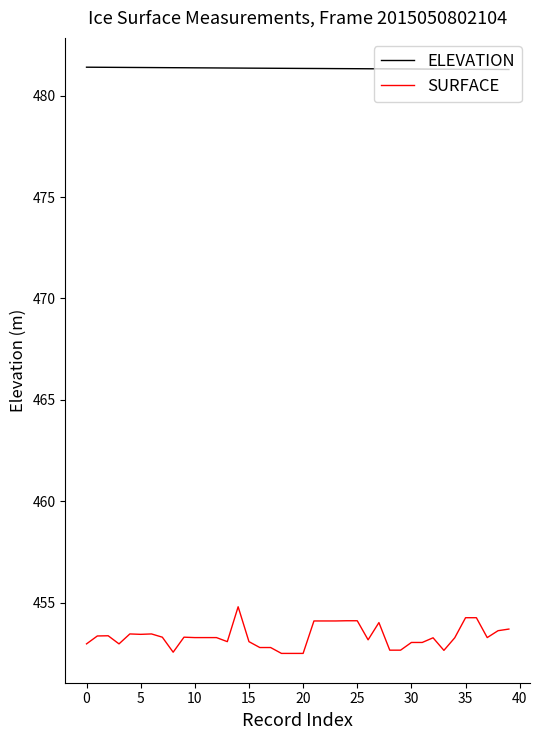

List the series in order of their peak value, highest first.

ELEVATION, SURFACE